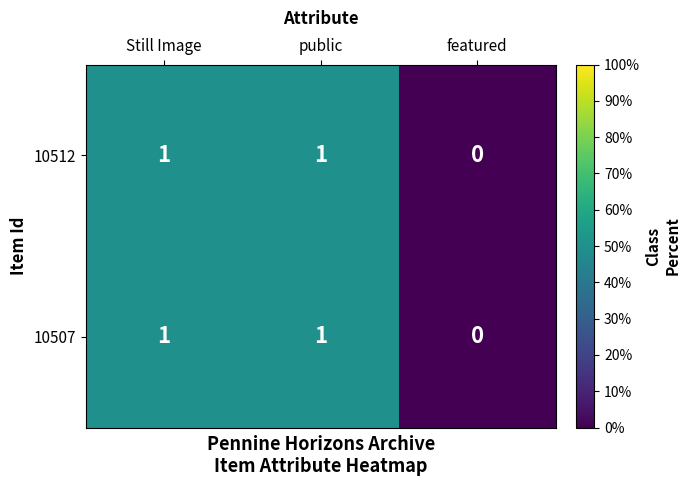

Count the 10512 values in the range 0 to 1.

3